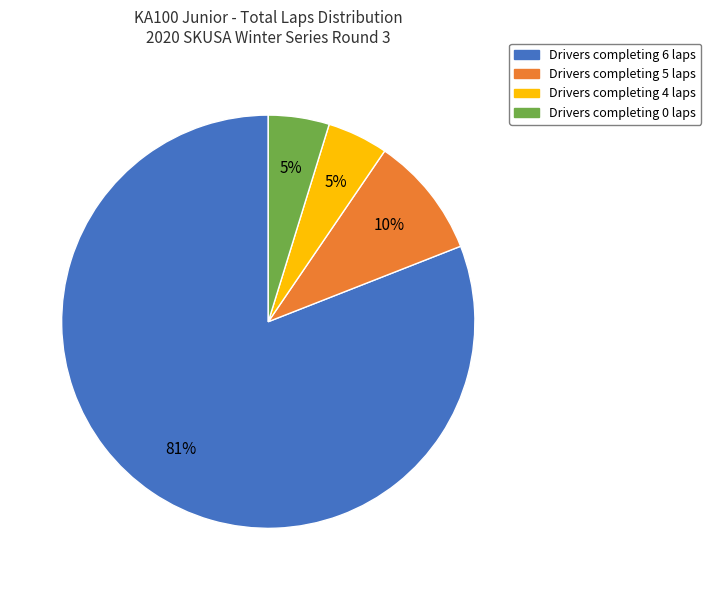

To the nearest percent, what is the average slice percentage?

25%